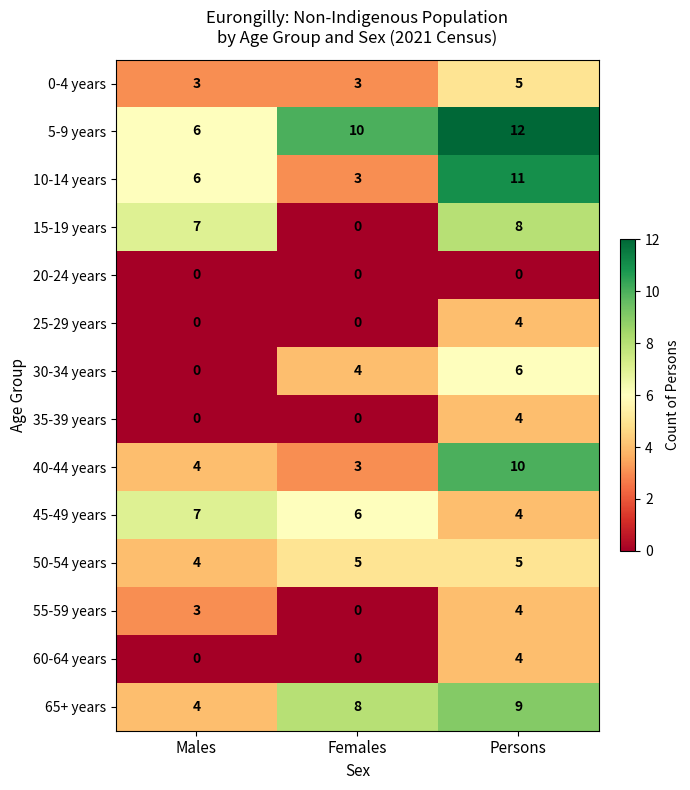

At how many categories does at least one series exceed 11?

1